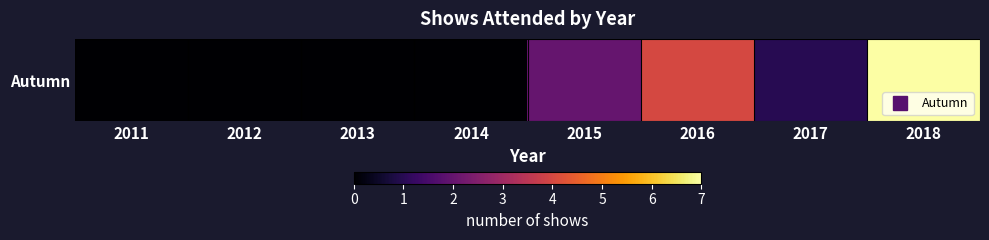

How many categories are shown in the chart?

8